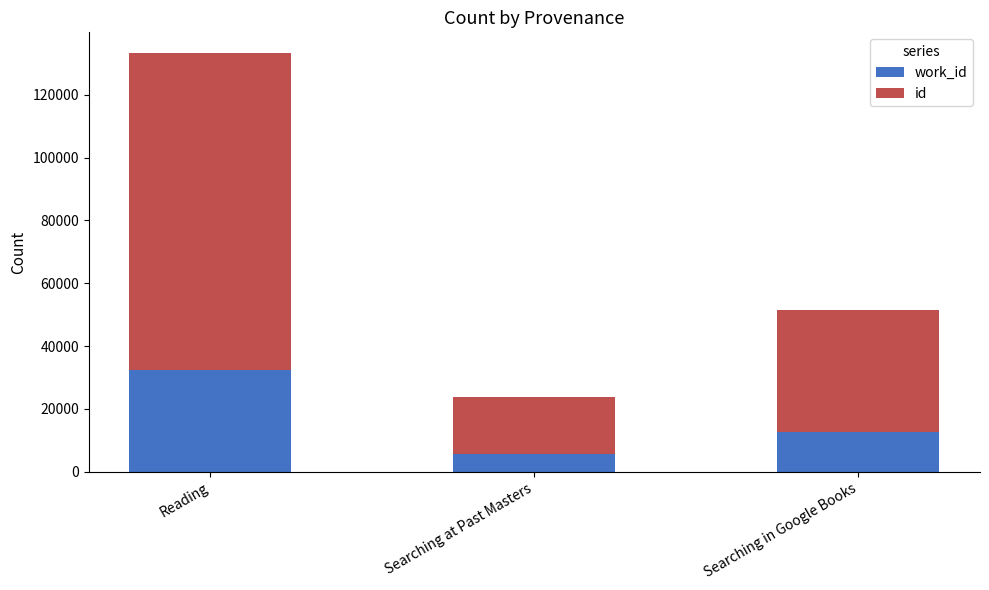

At which category is the sum across all series the highest?

Reading